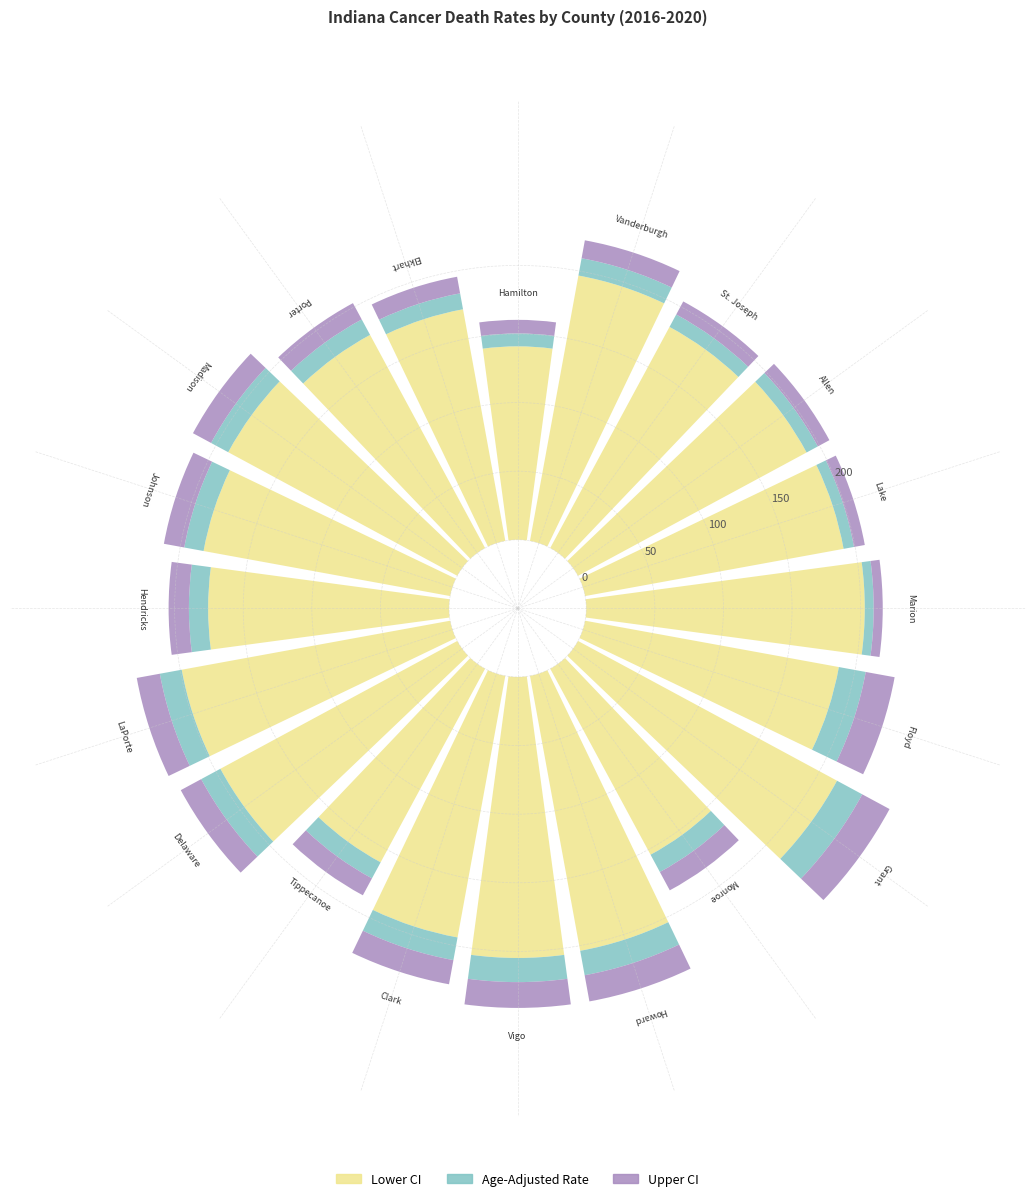

What is the value of the Age-Adjusted Death Rate bar at the 17th from the left?

10.9